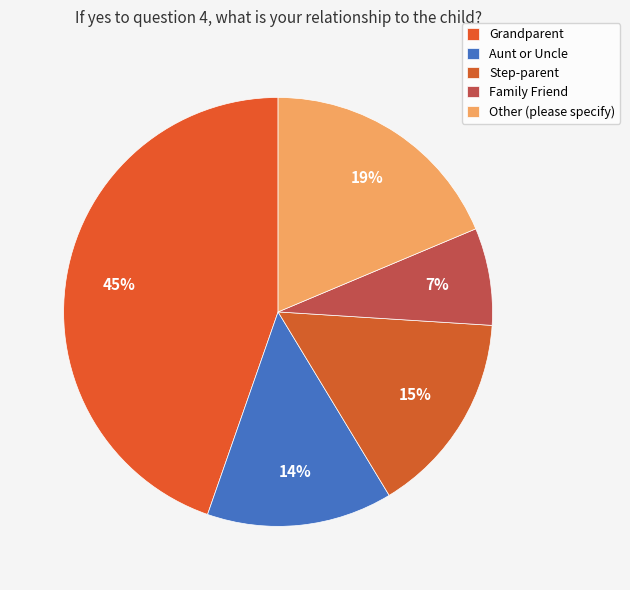

Which has a higher value, Grandparent or Aunt or Uncle?

Grandparent